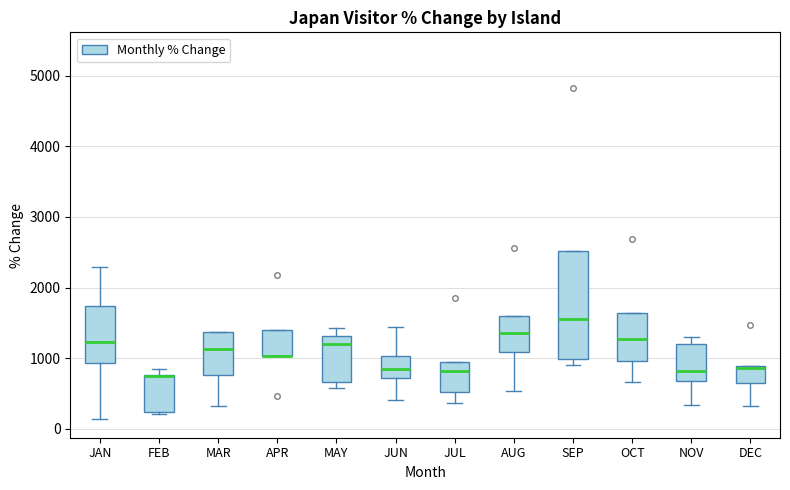

Reading left to right, transcribe this box plot: for each box, give where its median line is, the range the box spans, and where its two whiskers end, as read against the y-axis. The values are not printed on the chart, so give them approximately, as read against the axis.

JAN: median 1200, box 900 to 1700, whiskers 100 to 2300
FEB: median 700 (drawn on the box's upper edge), box 200 to 800, whiskers 200 to 900
MAR: median 1100, box 800 to 1400, whiskers 300 to 1400
APR: median 1000 (drawn on the box's lower edge), box 1000 to 1400, whiskers 1000 to 1400
MAY: median 1200, box 700 to 1300, whiskers 600 to 1400
JUN: median 800, box 700 to 1000, whiskers 400 to 1400
JUL: median 800, box 500 to 900, whiskers 400 to 900
AUG: median 1300, box 1100 to 1600, whiskers 500 to 1600
SEP: median 1600, box 1000 to 2500, whiskers 900 to 2500
OCT: median 1300, box 1000 to 1600, whiskers 700 to 1600
NOV: median 800, box 700 to 1200, whiskers 300 to 1300
DEC: median 900 (just below the box's upper edge), box 600 to 900, whiskers 300 to 900